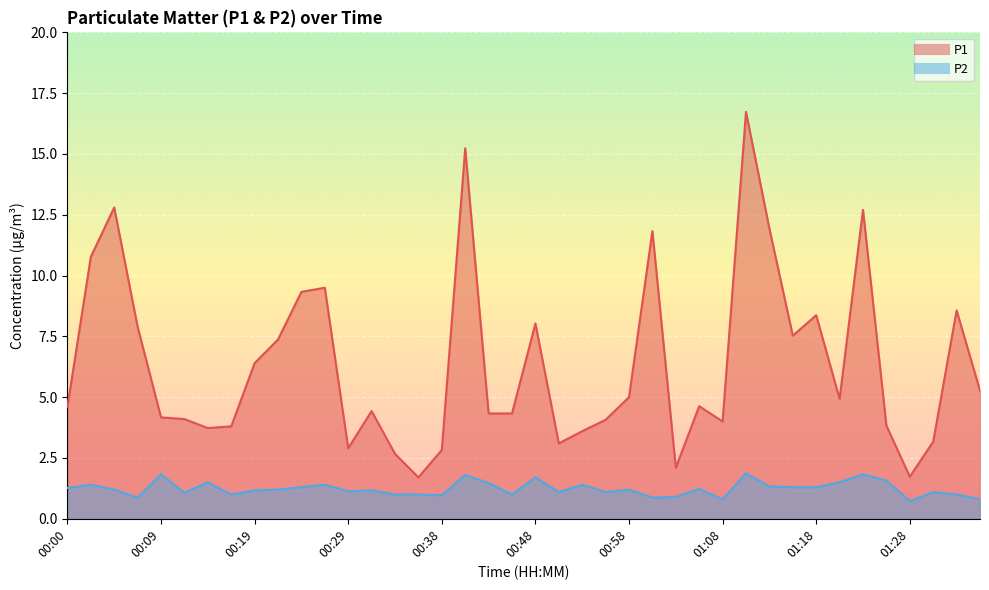

What is the label of the 37th point from the left?

01:28